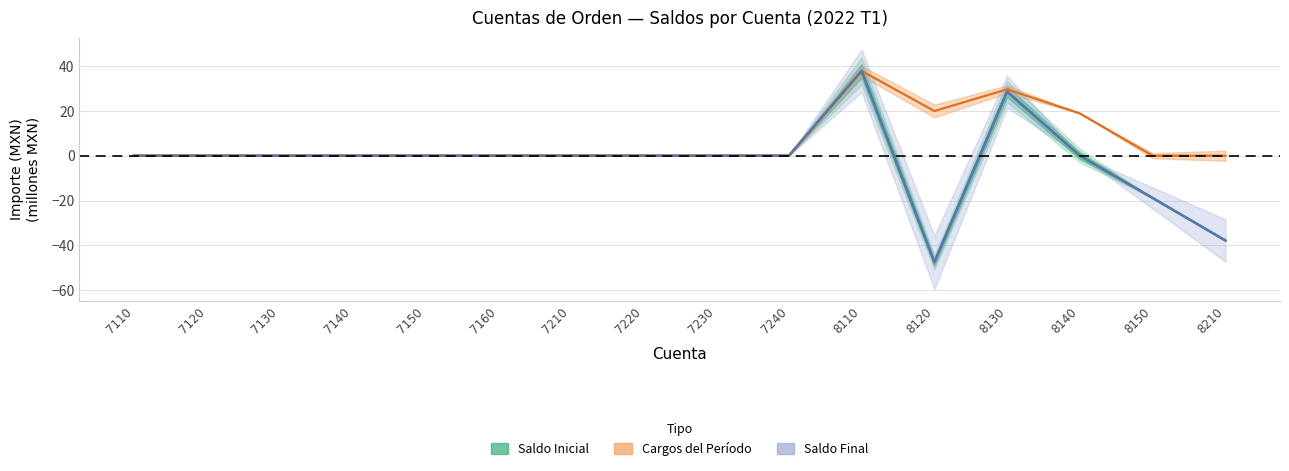

Where is the first local minimum for Cargos del Período?

8120